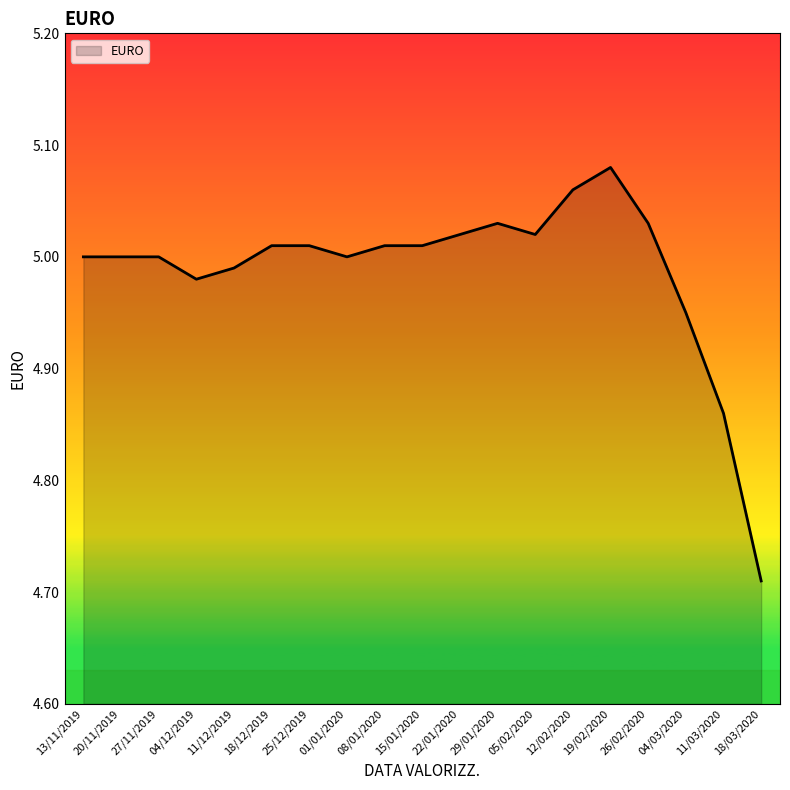

Which label corresponds to the largest value in the chart?

19/02/2020